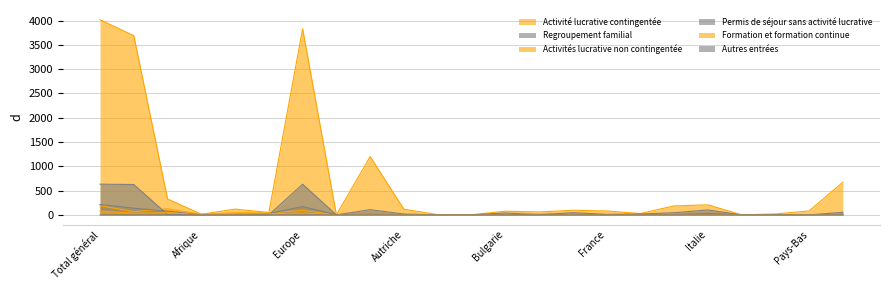

Reading left to right, list all the values displayed in this chart.

Activité lucrative contingentée: Total général=190	UE / AELE=65	Etats tiers=125	Afrique=13	Amérique=43	Asie=41	Europe=92	Albanie=1	Allemagne=26	Autriche=1	Belgique=0	Bosnie et Herzégovine=2	Bulgarie=0	Croatie=18	Espagne=0	France=1	Grèce=1	Hongrie=0	Italie=8	Kosovo=6	Lituanie=0	Pays-Bas=4	Pologne=1
Regroupement familial: Total général=215	UE / AELE=138	Etats tiers=77	Afrique=1	Amérique=13	Asie=29	Europe=171	Albanie=4	Allemagne=18	Autriche=3	Belgique=0	Bosnie et Herzégovine=4	Bulgarie=3	Croatie=7	Espagne=9	France=2	Grèce=7	Hongrie=7	Italie=29	Kosovo=7	Lituanie=0	Pays-Bas=1	Pologne=11
Activités lucrative non contingentée: Total général=4016	UE / AELE=3688	Etats tiers=328	Afrique=13	Amérique=119	Asie=50	Europe=3831	Albanie=0	Allemagne=1200	Autriche=116	Belgique=6	Bosnie et Herzégovine=4	Bulgarie=76	Croatie=60	Espagne=95	France=81	Grèce=28	Hongrie=185	Italie=207	Kosovo=2	Lituanie=20	Pays-Bas=81	Pologne=674
Permis de séjour sans activité lucrative: Total général=632	UE / AELE=625	Etats tiers=7	Afrique=0	Amérique=0	Asie=1	Europe=631	Albanie=0	Allemagne=107	Autriche=18	Belgique=1	Bosnie et Herzégovine=0	Bulgarie=40	Croatie=5	Espagne=46	France=11	Grèce=19	Hongrie=44	Italie=102	Kosovo=0	Lituanie=0	Pays-Bas=1	Pologne=53
Formation et formation continue: Total général=79	UE / AELE=34	Etats tiers=45	Afrique=1	Amérique=14	Asie=24	Europe=40	Albanie=0	Allemagne=3	Autriche=2	Belgique=0	Bosnie et Herzégovine=0	Bulgarie=0	Croatie=1	Espagne=3	France=2	Grèce=1	Hongrie=2	Italie=3	Kosovo=0	Lituanie=0	Pays-Bas=0	Pologne=0
Autres entrées: Total général=2	UE / AELE=0	Etats tiers=2	Afrique=0	Amérique=0	Asie=0	Europe=2	Albanie=0	Allemagne=0	Autriche=0	Belgique=0	Bosnie et Herzégovine=0	Bulgarie=0	Croatie=0	Espagne=0	France=0	Grèce=0	Hongrie=0	Italie=0	Kosovo=0	Lituanie=0	Pays-Bas=0	Pologne=0